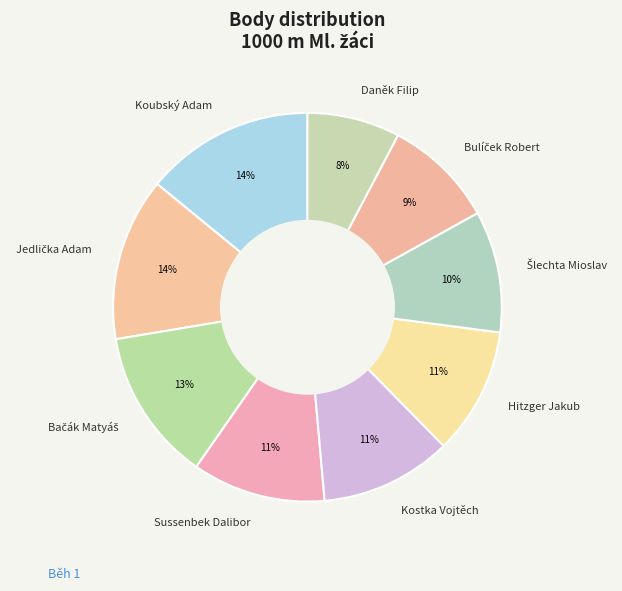

To the nearest percent, what portion does Hitzger Jakub represent?

11%